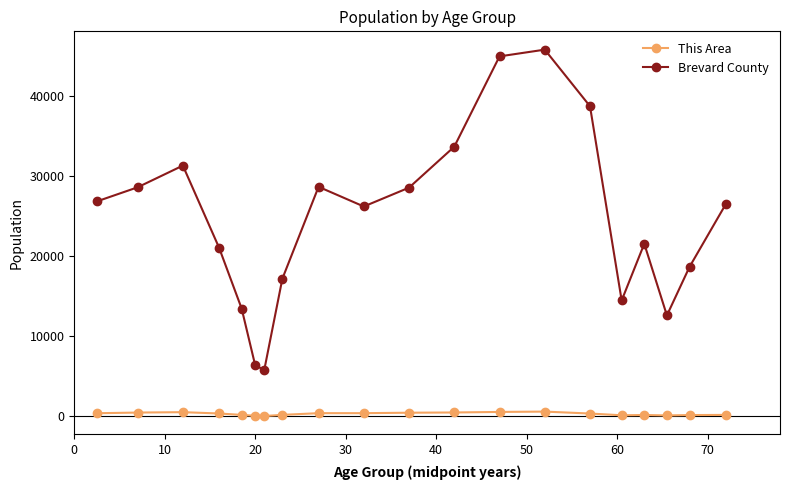

List the series in order of their overall mean, highest first.

Brevard County, This Area